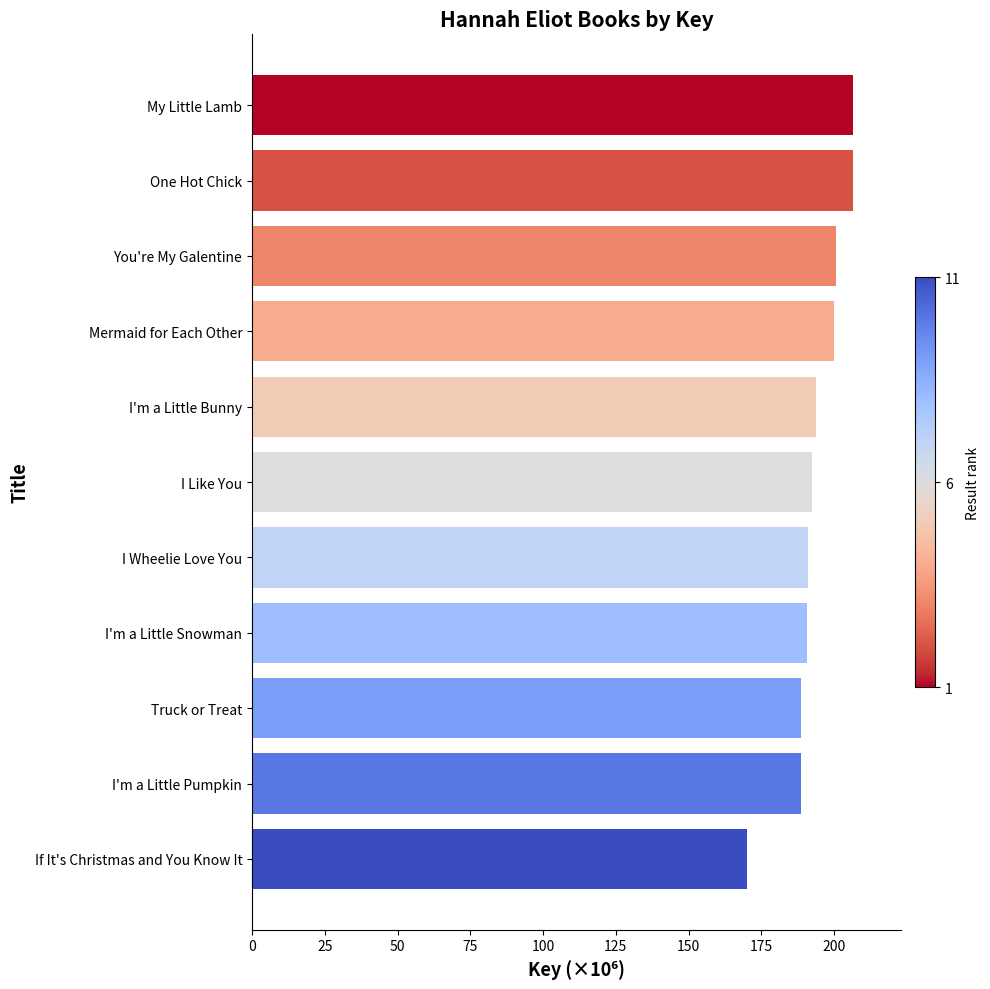

What is the label of the 7th bar from the top?

I Wheelie Love You